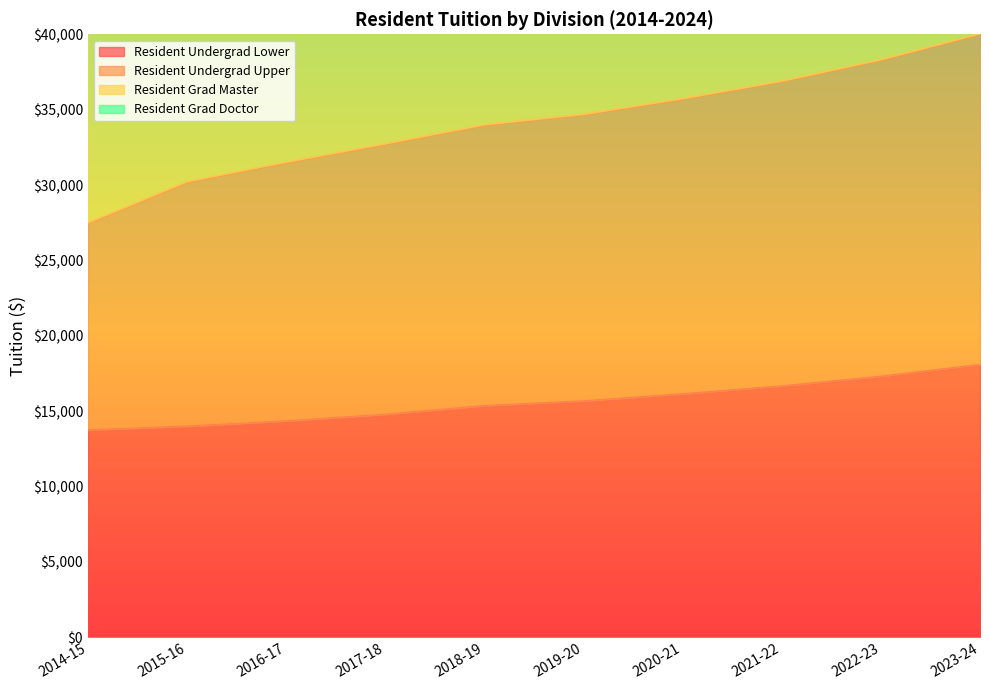

True or false: Resident Grad Master has a value of 98342 at 2023-24.

True